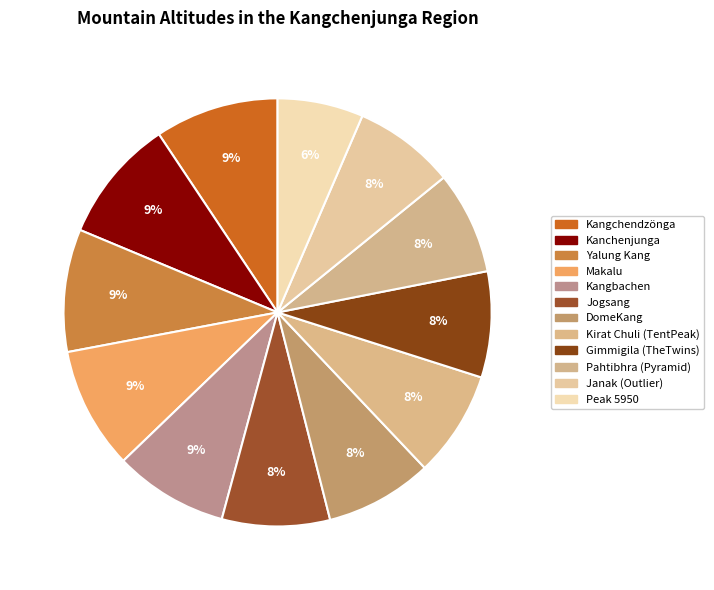

Rank the categories by value from highest to lowest.

Kangchendzönga, Kanchenjunga, Yalung Kang, Makalu, Kangbachen, Jogsang, DomeKang, Kirat Chuli (TentPeak), Gimmigila (TheTwins), Pahtibhra (Pyramid), Janak (Outlier), Peak 5950